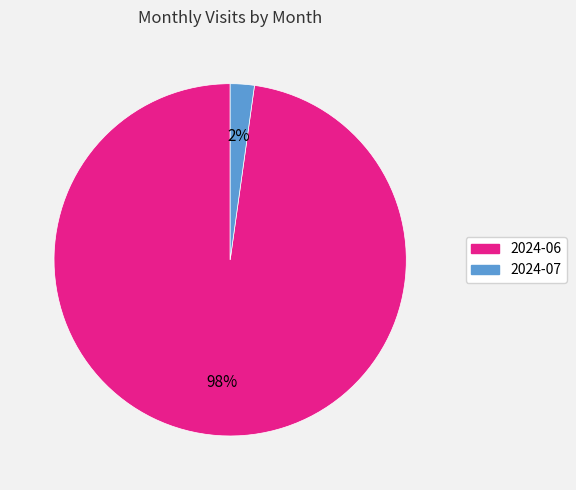

True or false: 2024-07 accounts for 2% of the total.

True